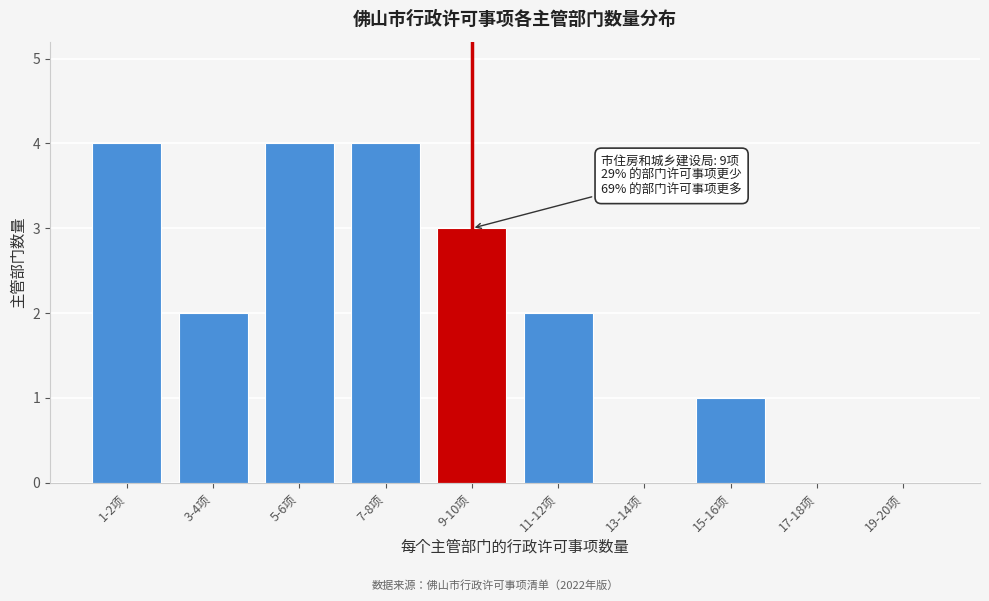

Reading left to right, transcribe all the data shown in this chart.

1-2项=4	3-4项=2	5-6项=4	7-8项=4	9-10项=3	11-12项=2	13-14项=0	15-16项=1	17-18项=0	19-20项=0